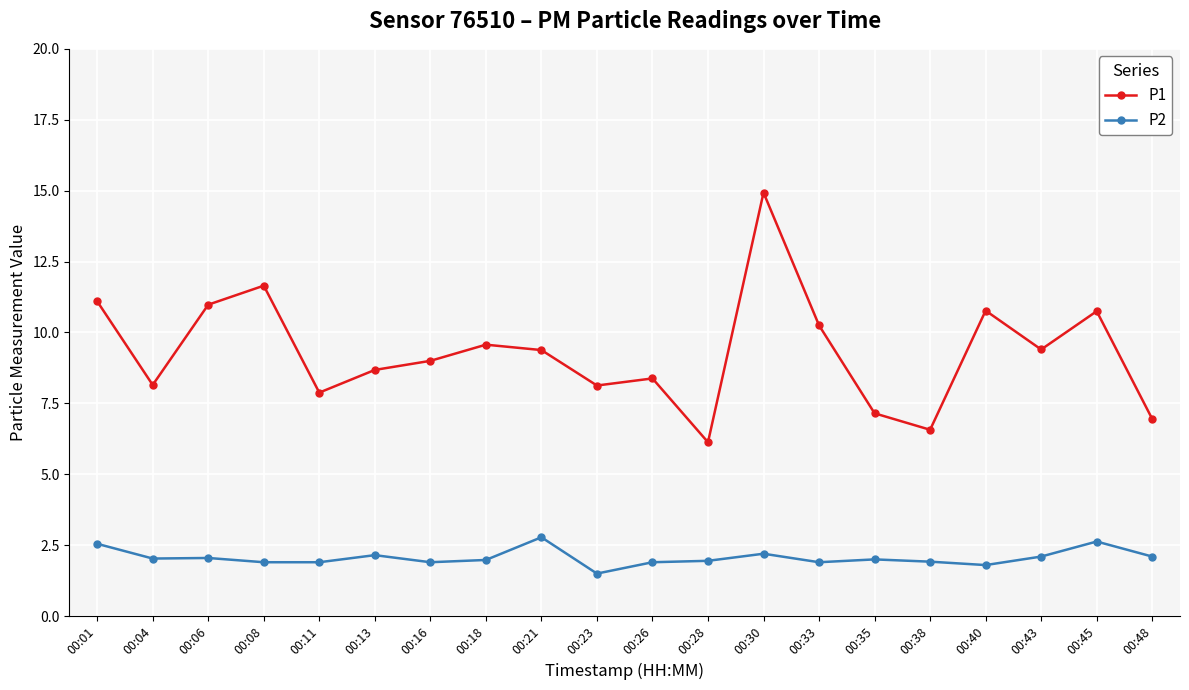

What value does the P1 series have at 00:40?

10.8